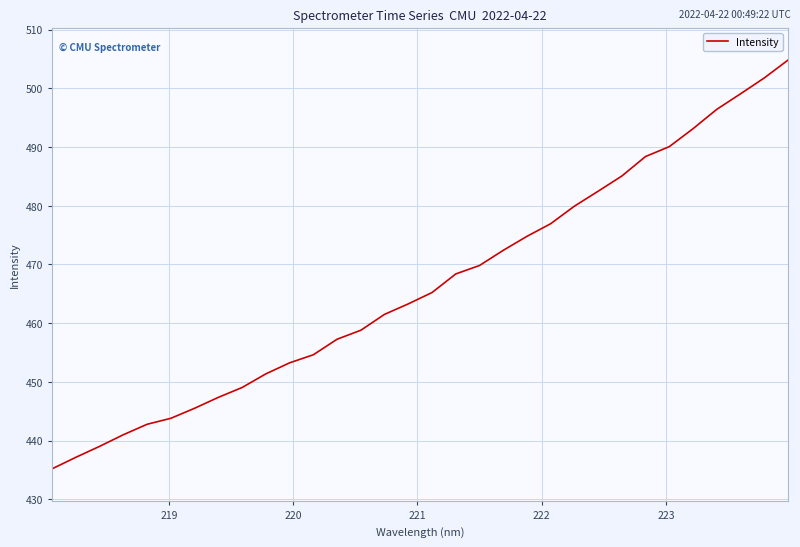

What is the difference between the maximum and minimum values?

69.6